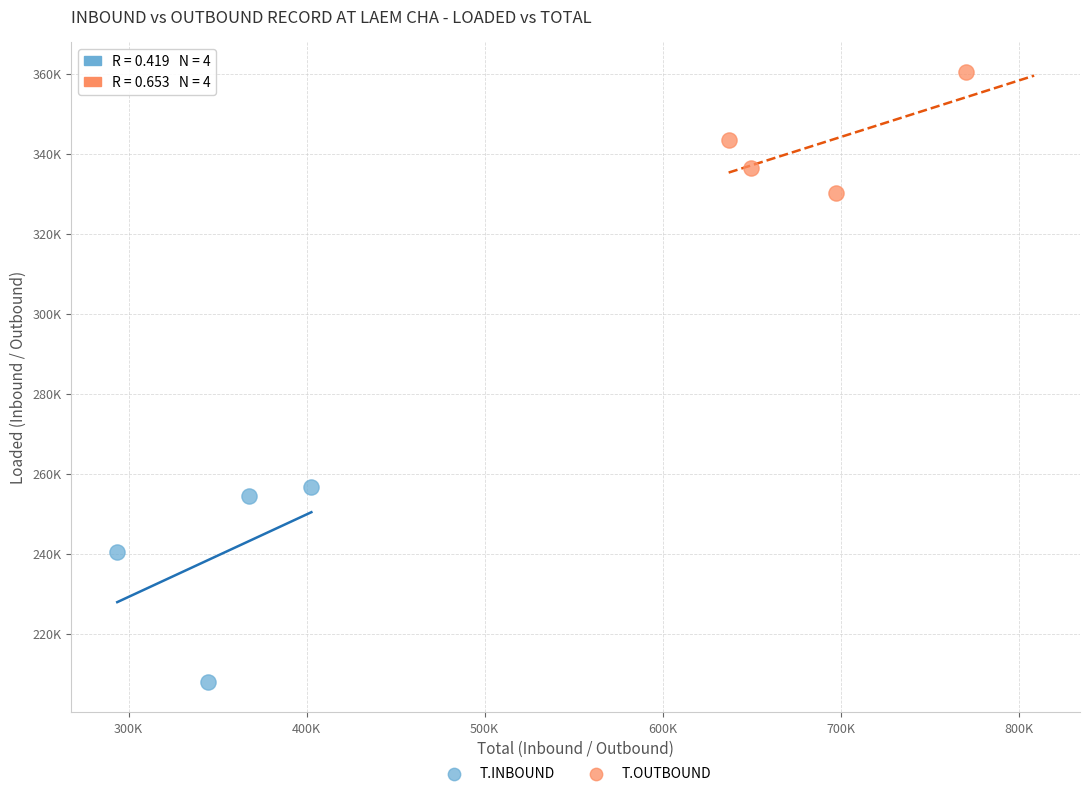

Which series reaches the minimum Y coordinate?

T.INBOUND